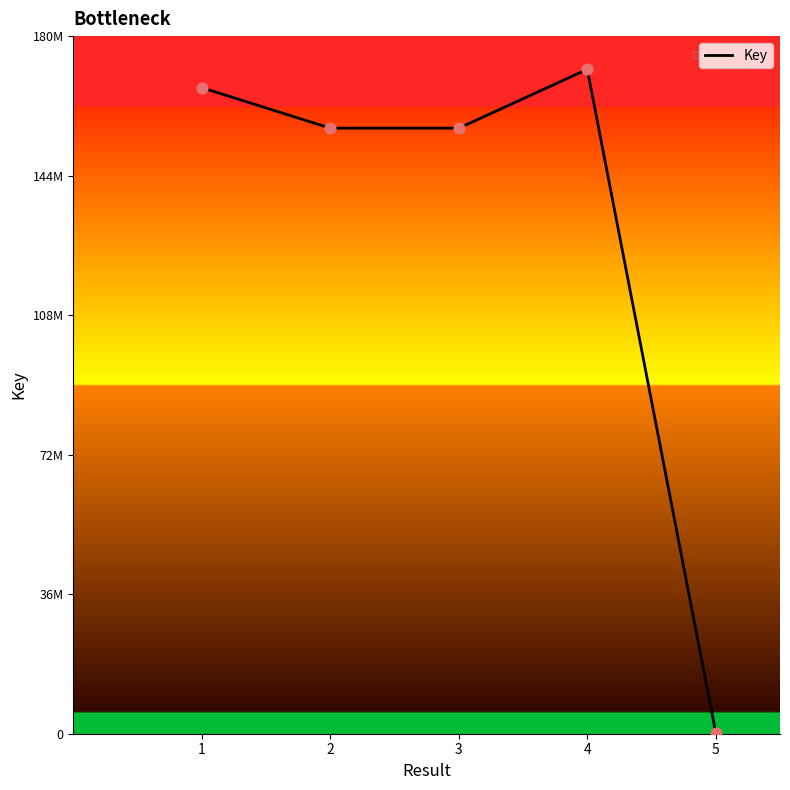

What is the ratio of the value at 3 to the value at 2?

1.0